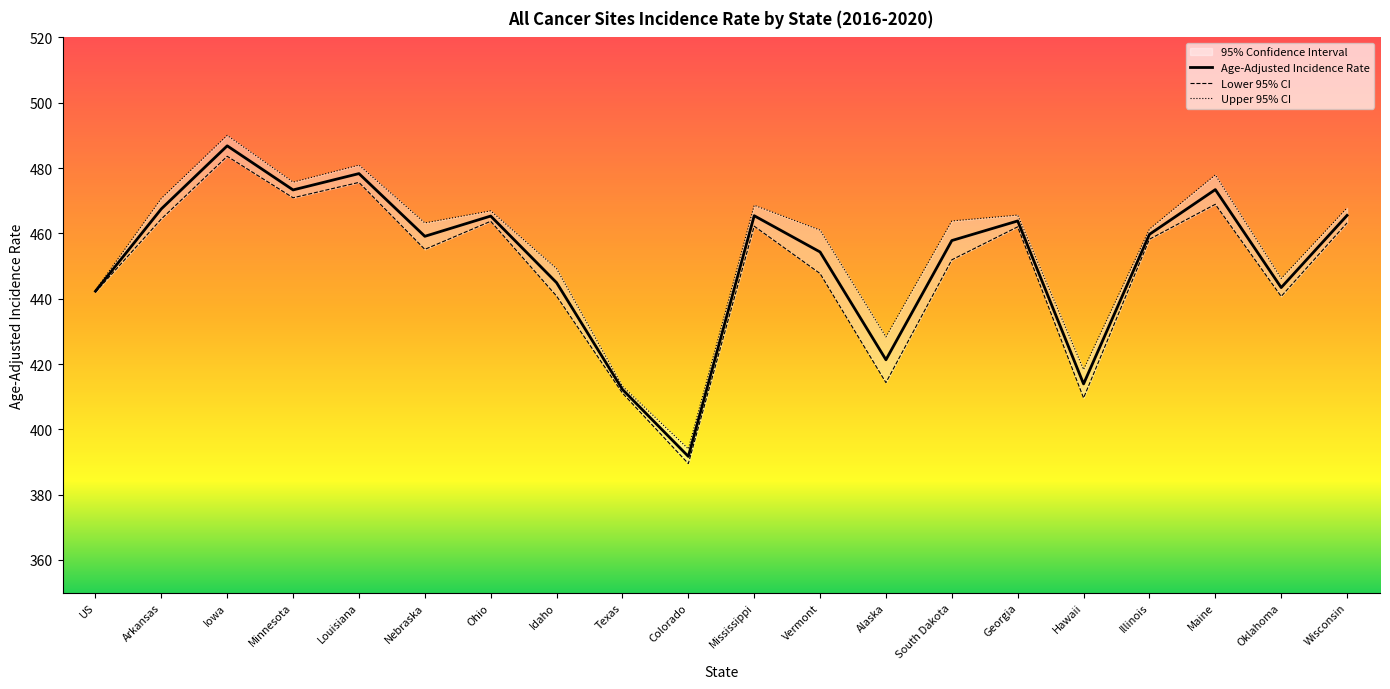

What is the average value of the Upper 95% CI series?

455.3